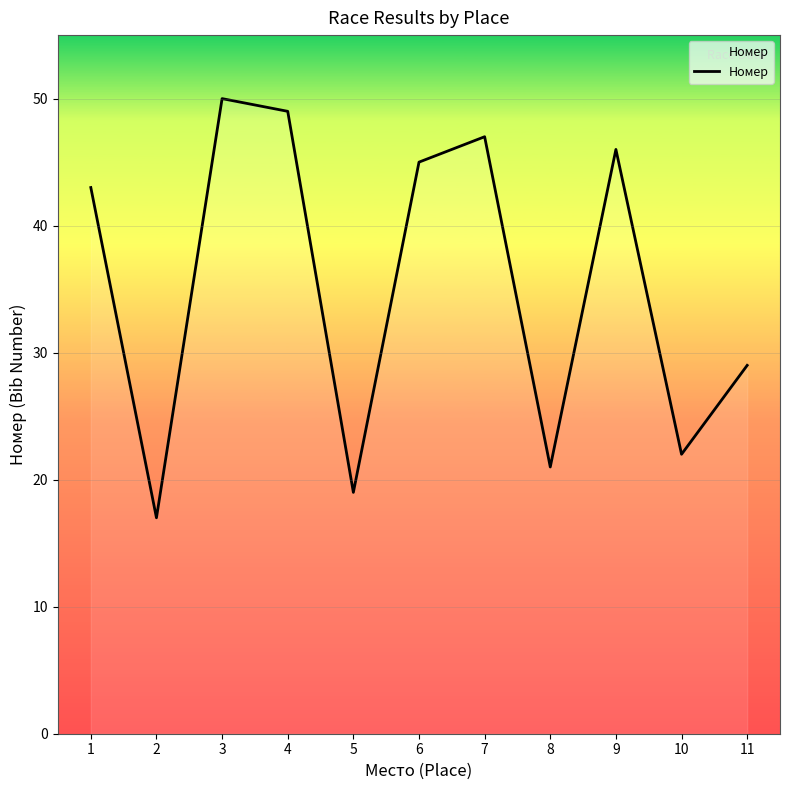

Does the chart have visible grid lines?

Yes